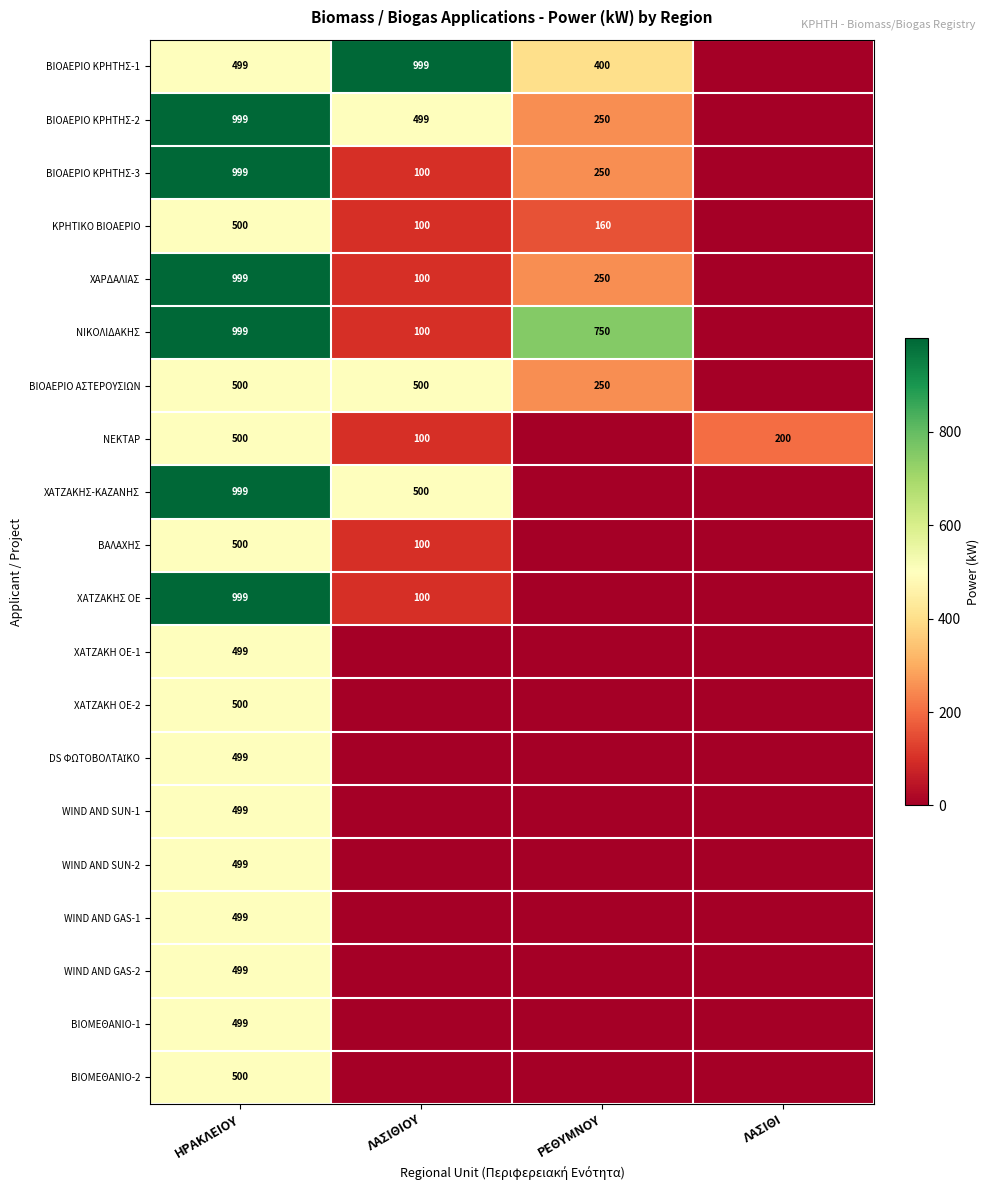

Is it true that ΒΙΟΑΕΡΙΟ ΚΡΗΤΗΣ-1 equals 499 at ΗΡΑΚΛΕΙΟΥ?

True